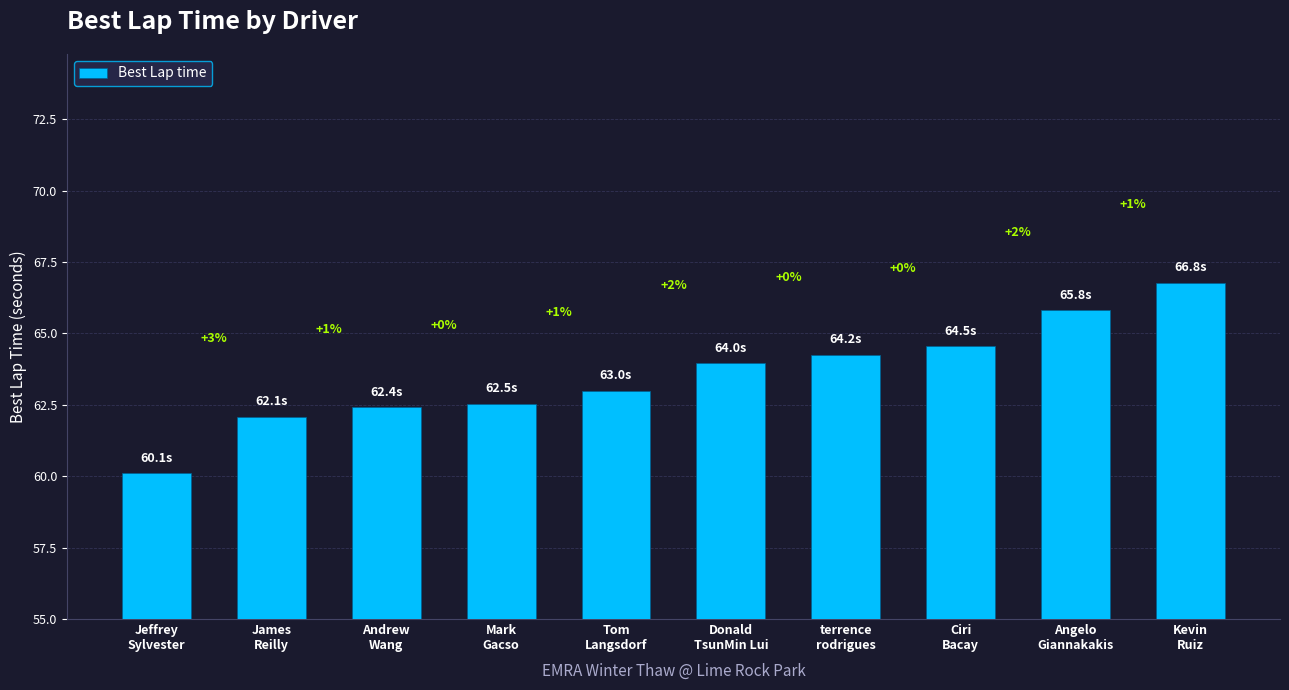

How many bars are there in total?

10